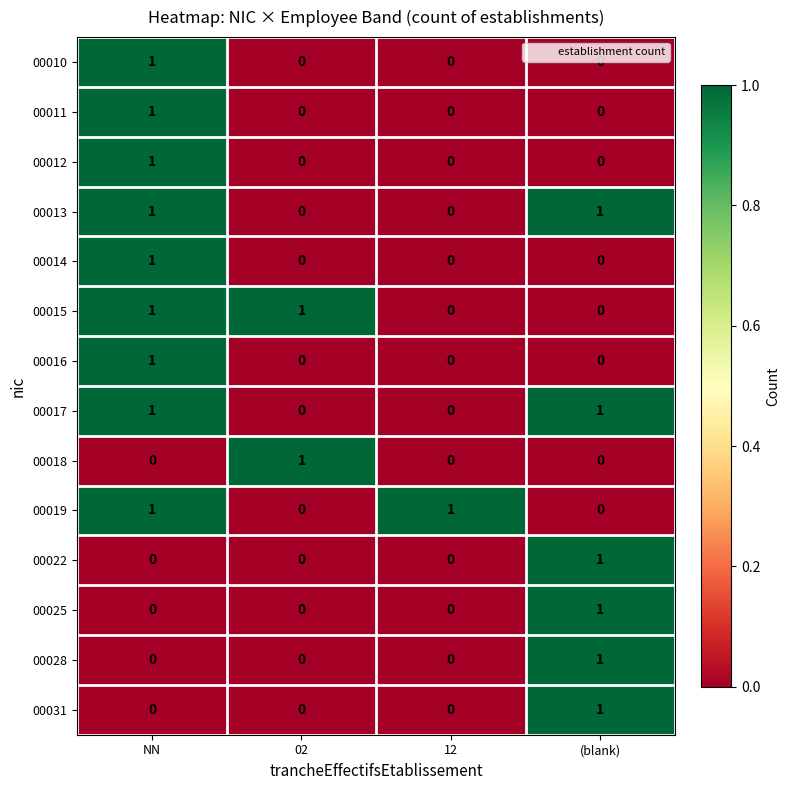

How many 00015 values are between 0 and 1?

4